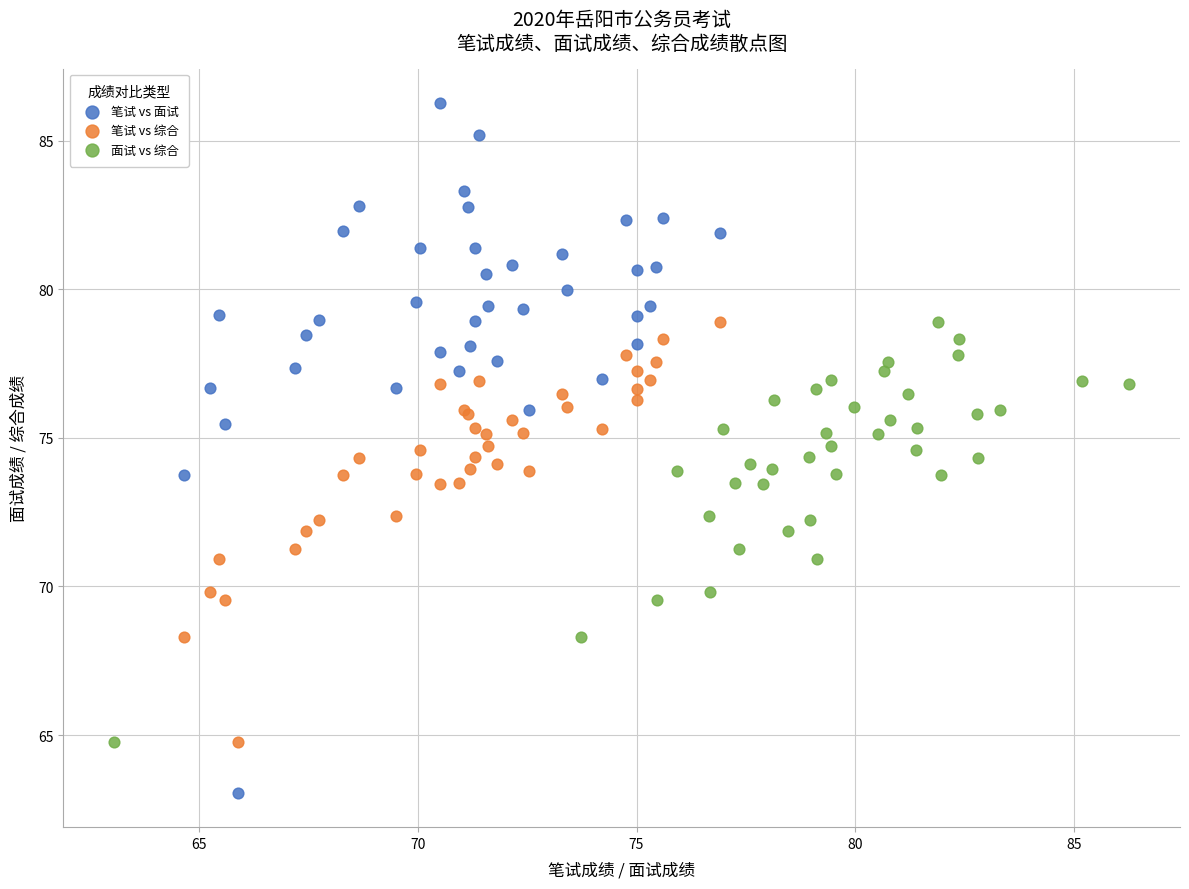

Which series has the largest Y range (max minus min)?

笔试 vs 面试